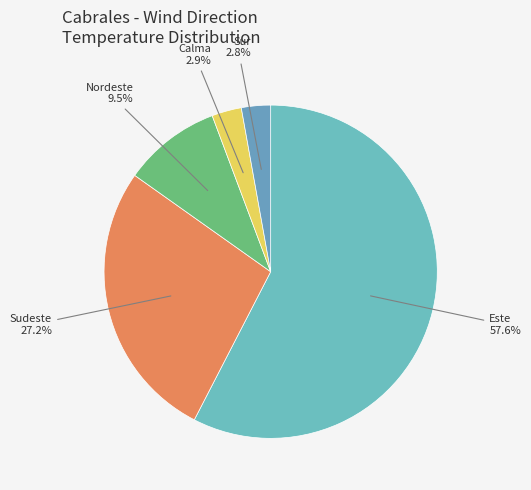

How many segments does this pie chart have?

5